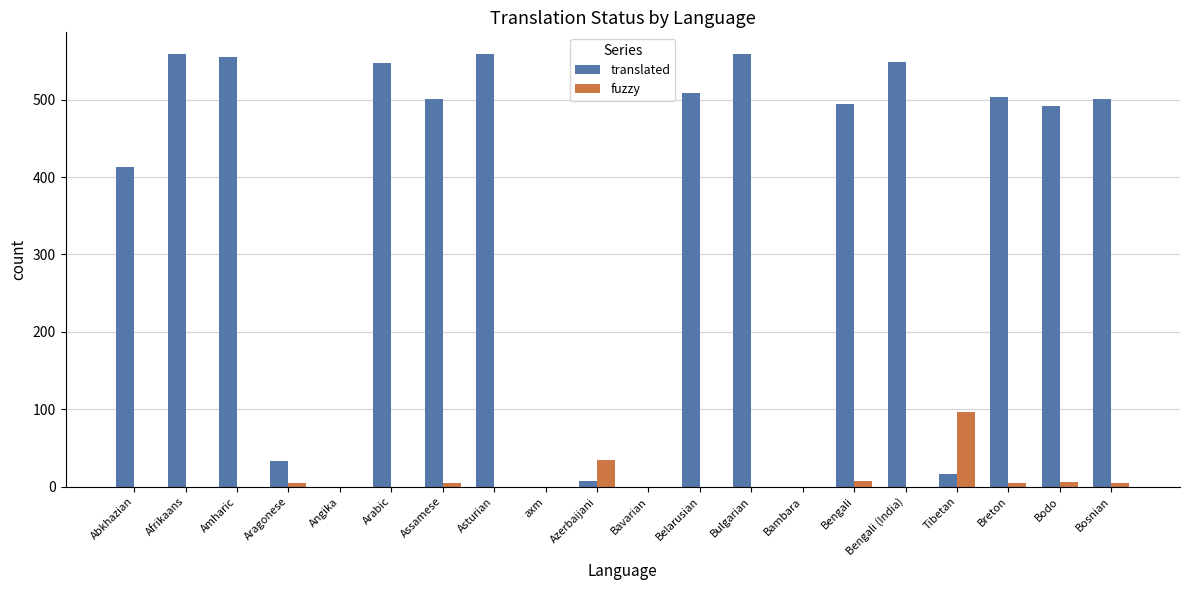

Which series changed the most between Afrikaans and Assamese?

translated